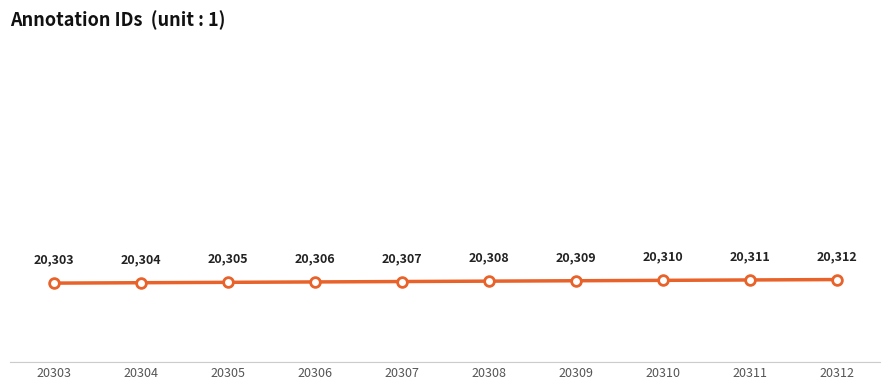

Reading left to right, transcribe all the data shown in this chart.

20303	20304	20305	20306	20307	20308	20309	20310	20311	20312